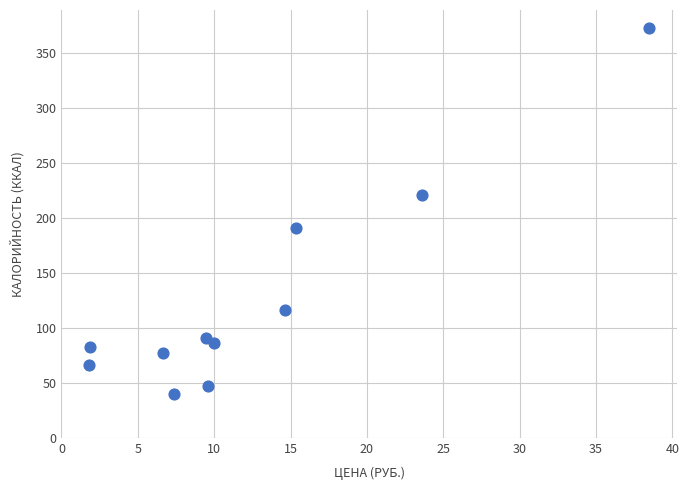

What is the range of X values (max minus min)?

36.7